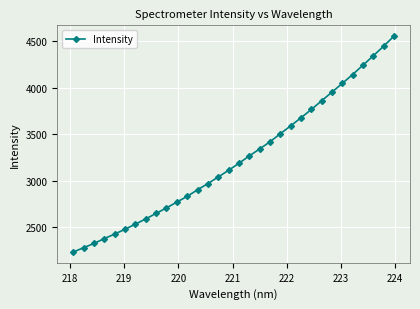

What is the sum of all values?

103559.2